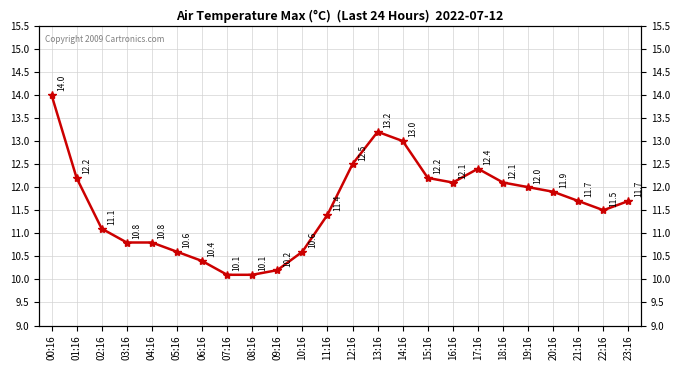

What is the difference between the values at 12:16 and 07:16?

2.4